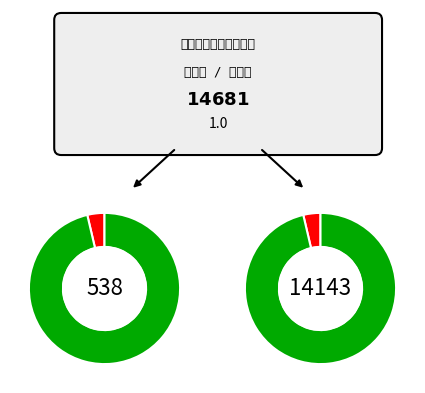

What percentage is NOT represented by 千葉県?

3.7%